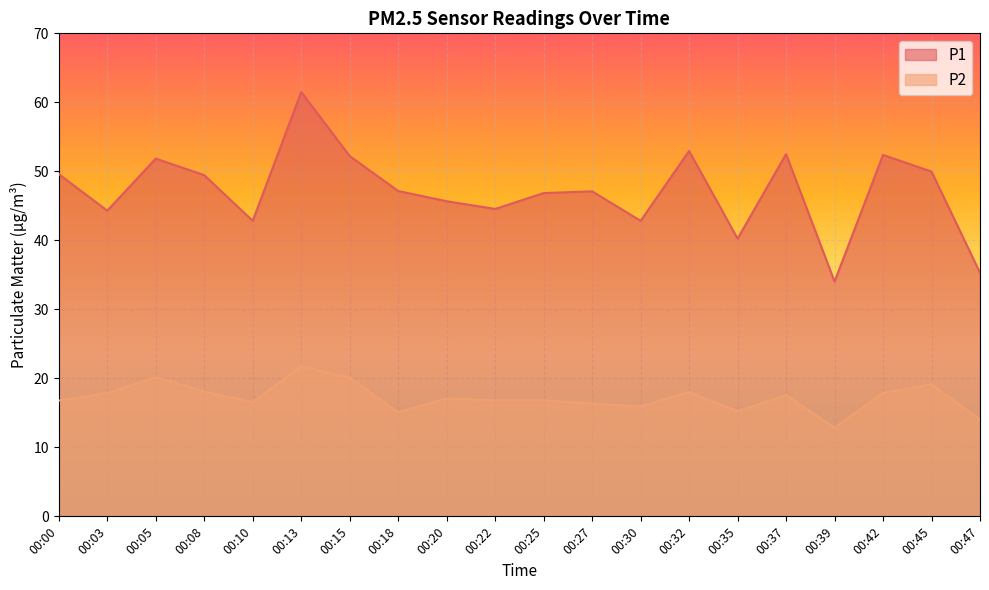

What is the greatest value displayed?

61.5